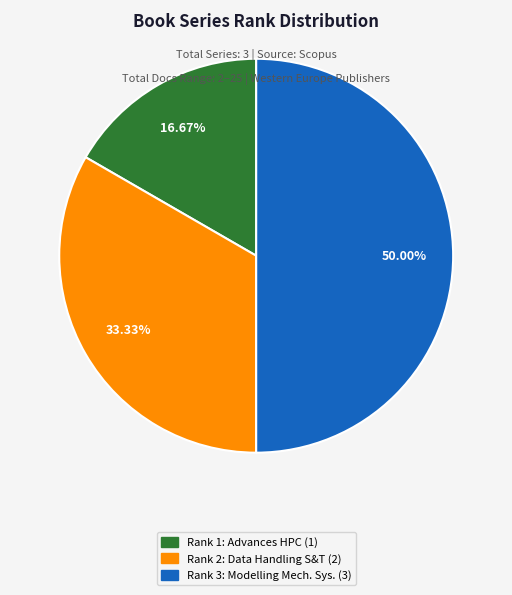

Which category has the smallest portion of the pie?

Rank 1: Advances HPC (1)